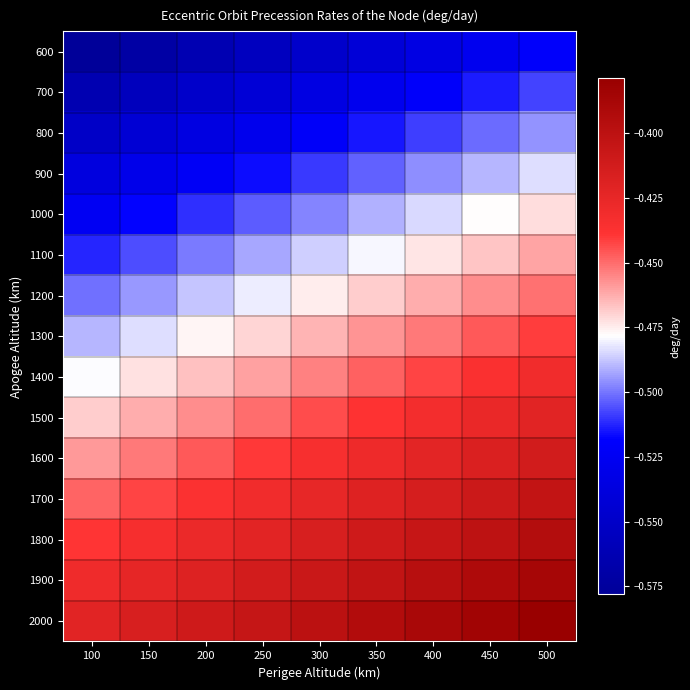

Reading right to left, list all the values displayed in this chart.

600: 500=-0.5	450=-0.5	400=-0.5	350=-0.5	300=-0.5	250=-0.6	200=-0.6	150=-0.6	100=-0.6
700: 500=-0.5	450=-0.5	400=-0.5	350=-0.5	300=-0.5	250=-0.5	200=-0.5	150=-0.6	100=-0.6
800: 500=-0.5	450=-0.5	400=-0.5	350=-0.5	300=-0.5	250=-0.5	200=-0.5	150=-0.5	100=-0.6
900: 500=-0.5	450=-0.5	400=-0.5	350=-0.5	300=-0.5	250=-0.5	200=-0.5	150=-0.5	100=-0.5
1000: 500=-0.5	450=-0.5	400=-0.5	350=-0.5	300=-0.5	250=-0.5	200=-0.5	150=-0.5	100=-0.5
1100: 500=-0.5	450=-0.5	400=-0.5	350=-0.5	300=-0.5	250=-0.5	200=-0.5	150=-0.5	100=-0.5
1200: 500=-0.5	450=-0.5	400=-0.5	350=-0.5	300=-0.5	250=-0.5	200=-0.5	150=-0.5	100=-0.5
1300: 500=-0.4	450=-0.4	400=-0.5	350=-0.5	300=-0.5	250=-0.5	200=-0.5	150=-0.5	100=-0.5
1400: 500=-0.4	450=-0.4	400=-0.4	350=-0.4	300=-0.5	250=-0.5	200=-0.5	150=-0.5	100=-0.5
1500: 500=-0.4	450=-0.4	400=-0.4	350=-0.4	300=-0.4	250=-0.4	200=-0.5	150=-0.5	100=-0.5
1600: 500=-0.4	450=-0.4	400=-0.4	350=-0.4	300=-0.4	250=-0.4	200=-0.4	150=-0.5	100=-0.5
1700: 500=-0.4	450=-0.4	400=-0.4	350=-0.4	300=-0.4	250=-0.4	200=-0.4	150=-0.4	100=-0.4
1800: 500=-0.4	450=-0.4	400=-0.4	350=-0.4	300=-0.4	250=-0.4	200=-0.4	150=-0.4	100=-0.4
1900: 500=-0.4	450=-0.4	400=-0.4	350=-0.4	300=-0.4	250=-0.4	200=-0.4	150=-0.4	100=-0.4
2000: 500=-0.4	450=-0.4	400=-0.4	350=-0.4	300=-0.4	250=-0.4	200=-0.4	150=-0.4	100=-0.4